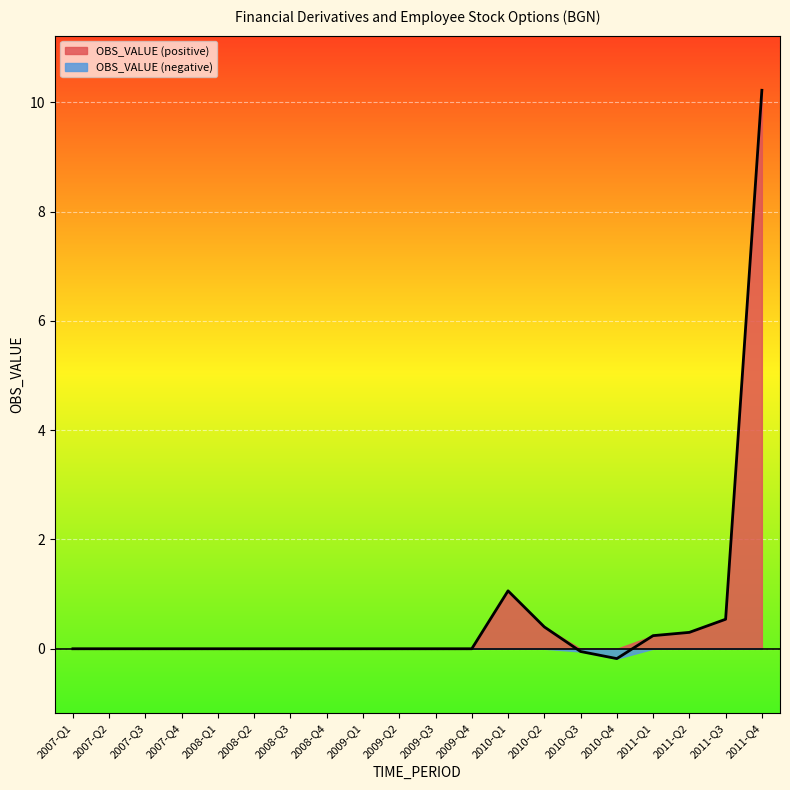

Between 2009-Q1 and 2009-Q3, which is larger?

2009-Q1